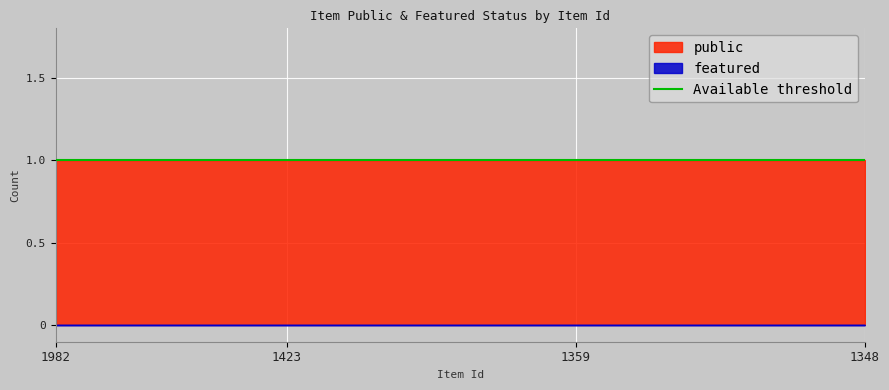

The public series shows 1 at 1359. True or false?

True